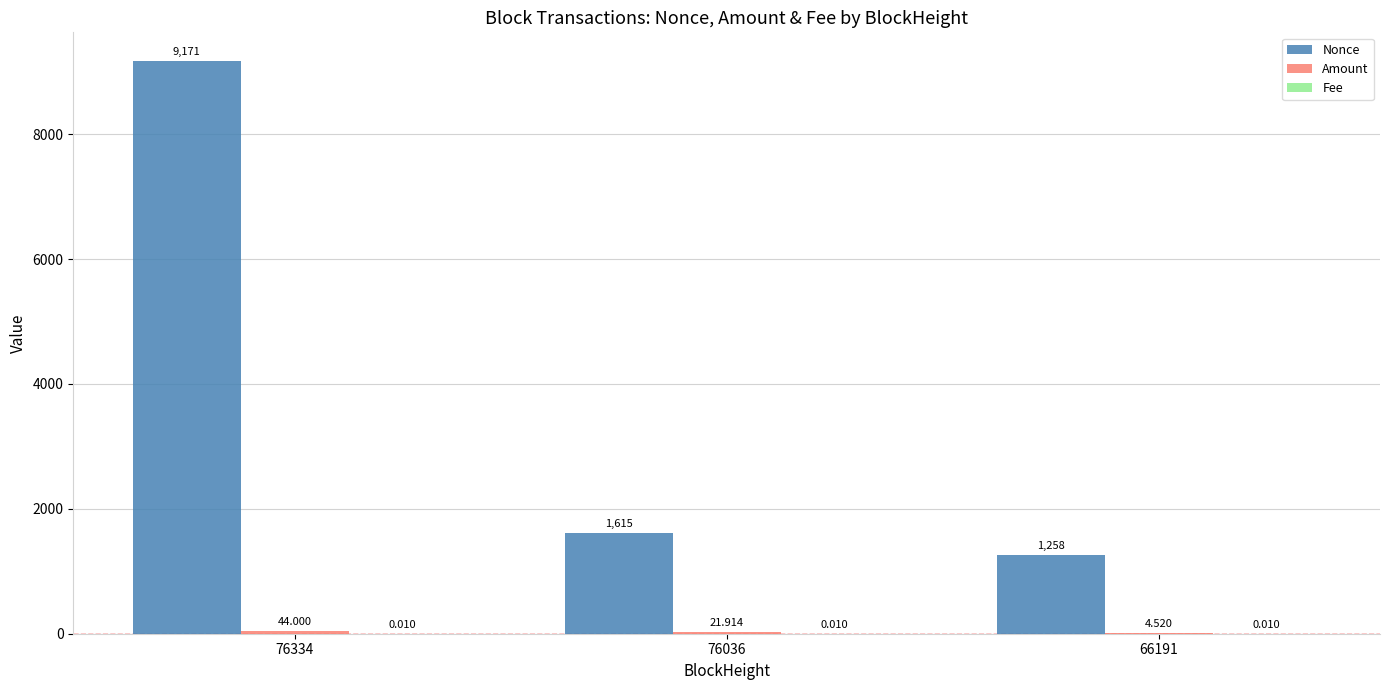

List the labels in order of Amount value, smallest first.

66191, 76036, 76334